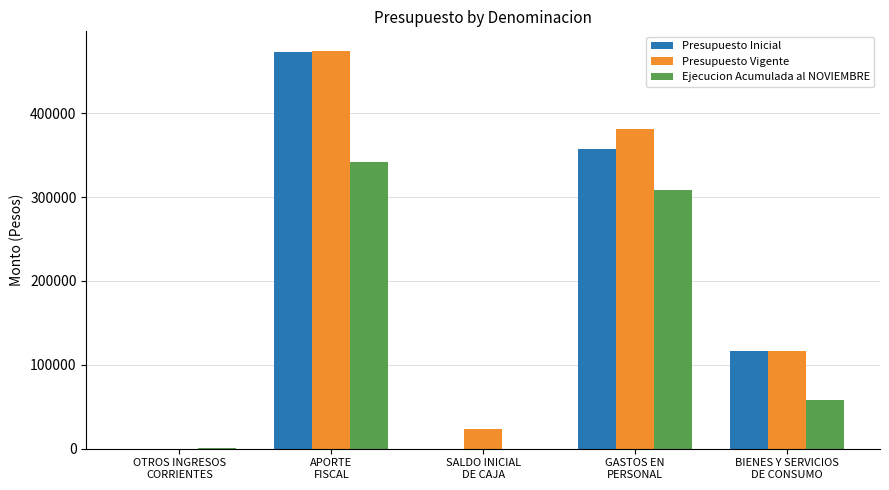

What is the sum of the Presupuesto Vigente values at APORTE
FISCAL and OTROS INGRESOS
CORRIENTES?

473950